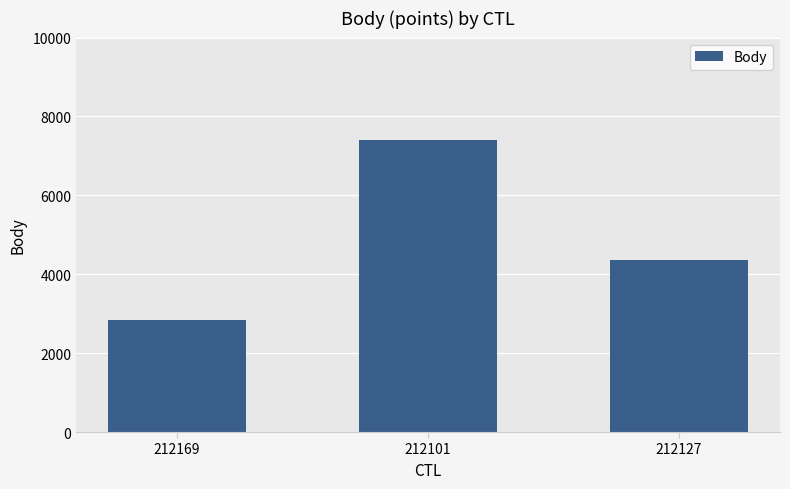

What is the average value?

4872